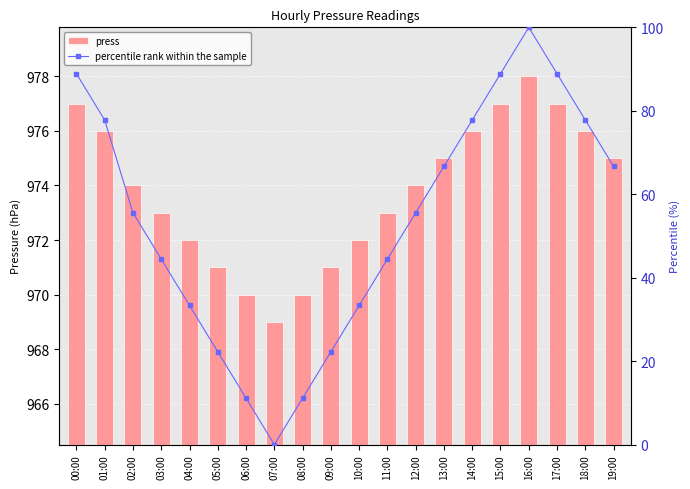

What is the difference between the percentile rank within the sample values at 09:00 and 19:00?

44.4